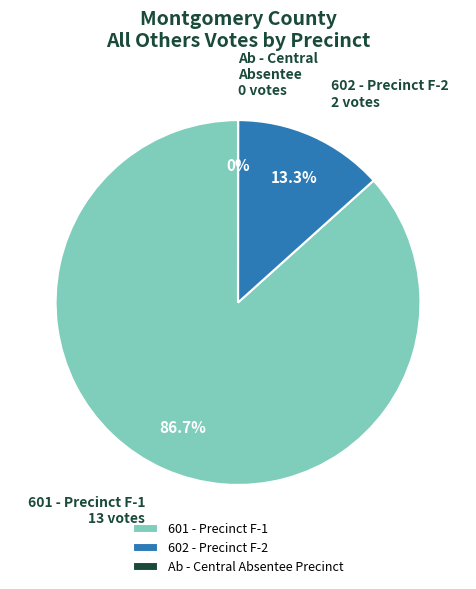

Which category has the biggest portion of the pie?

601 - Precinct F-1